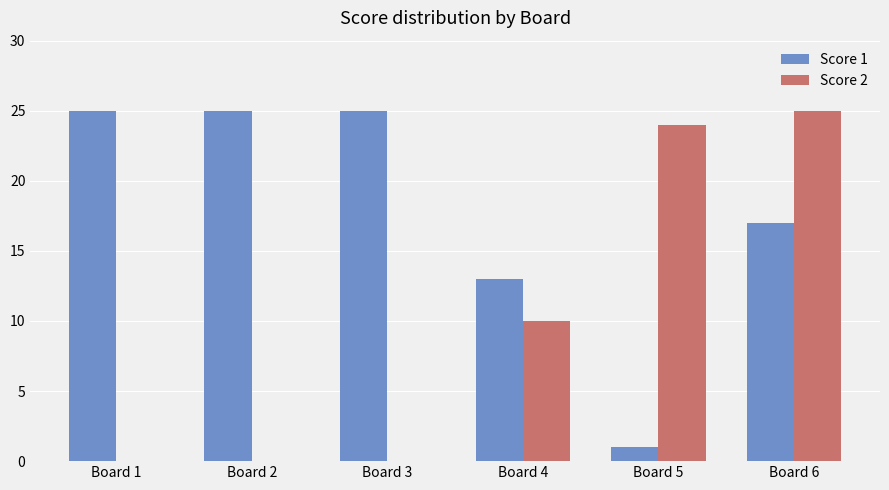

What is the difference between the Score 1 values at Board 1 and Board 4?

12